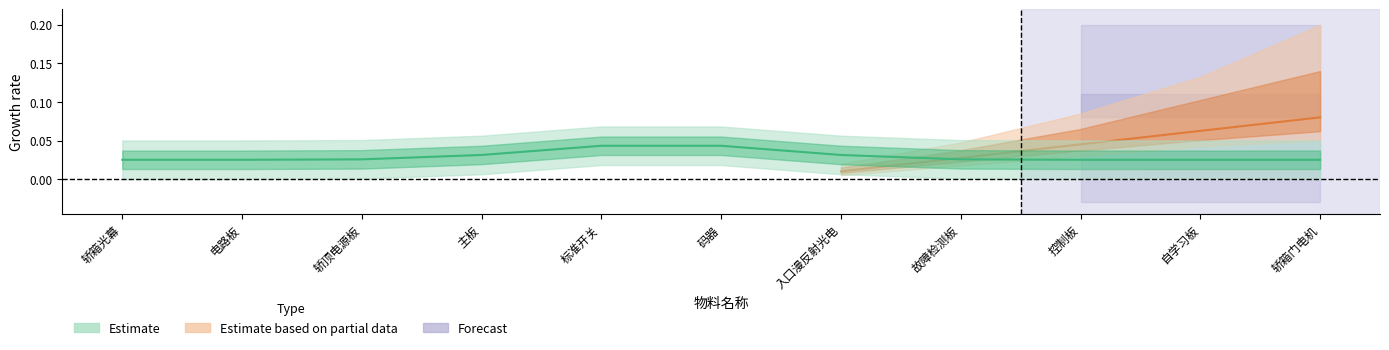

Between 控制板 and 故障检测板, which is larger?

控制板